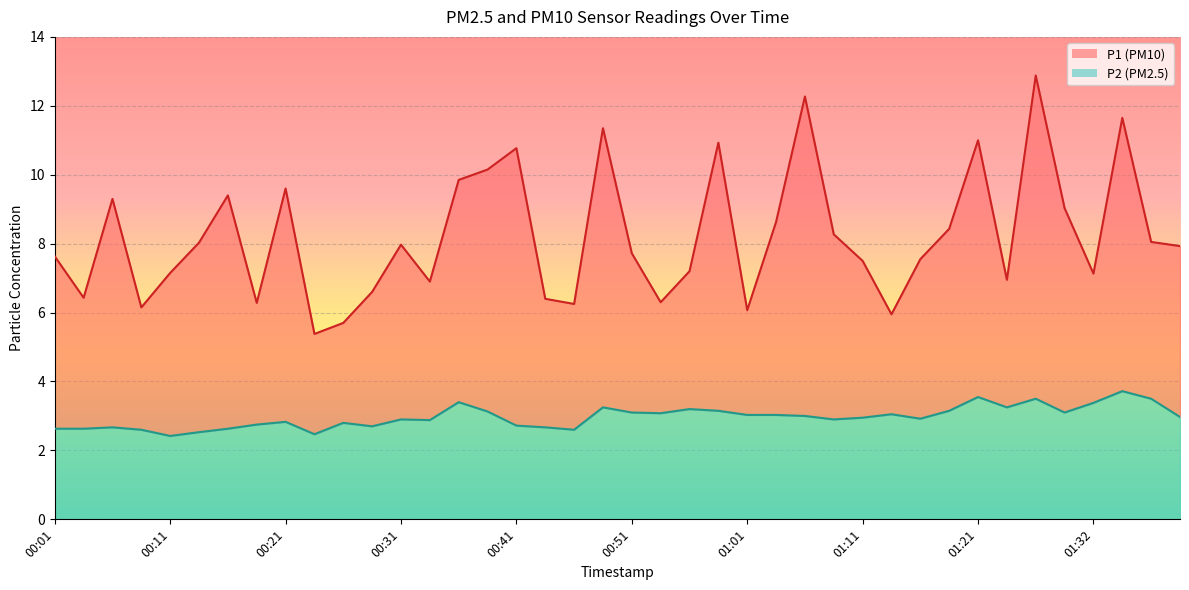

What is the difference between the maximum and second lowest values in the P2 series?

1.2